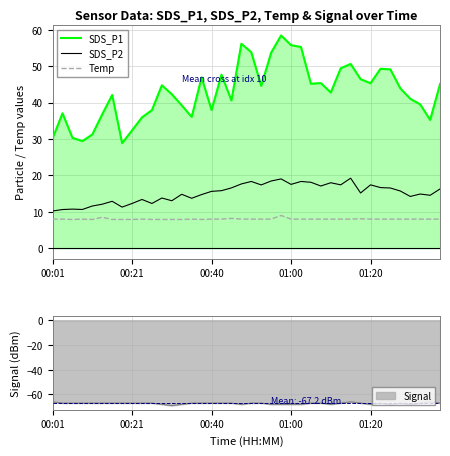

True or false: SDS_P2 and SDS_P1 intersect in this chart.

False